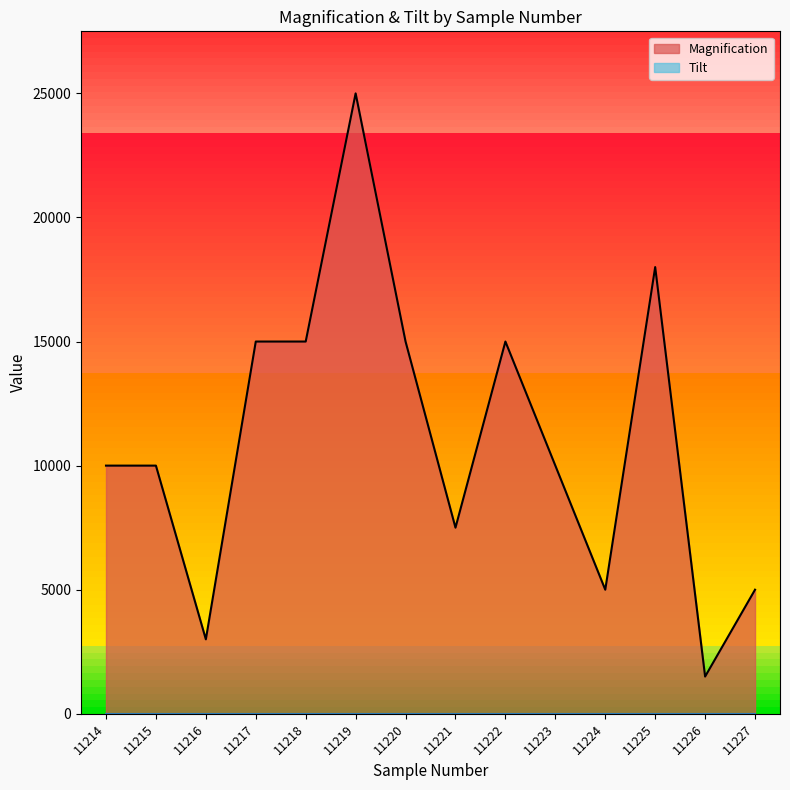

What is the average value?

11071